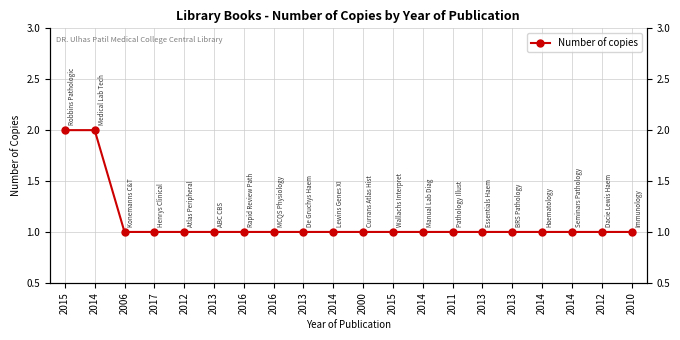

What is the sum of all values?

22